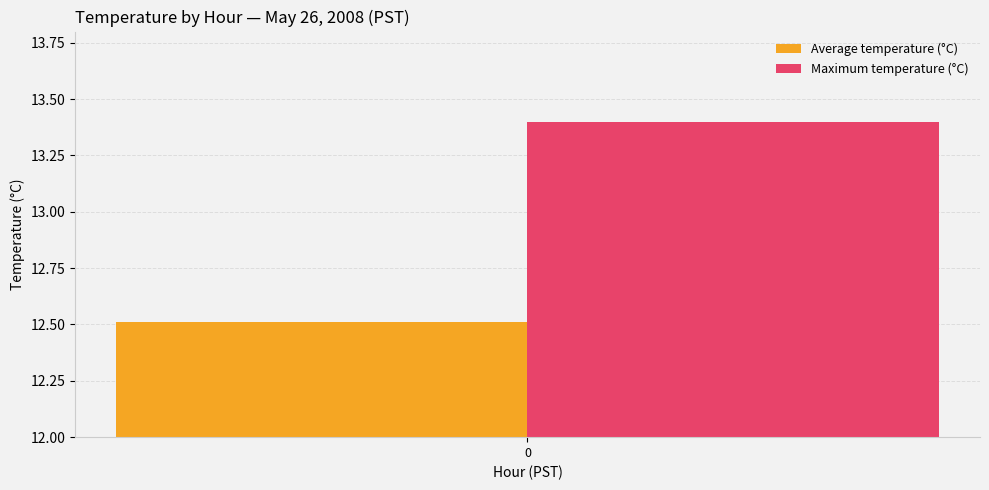

List the series in order of their overall mean, lowest first.

Average temperature (°C), Maximum temperature (°C)